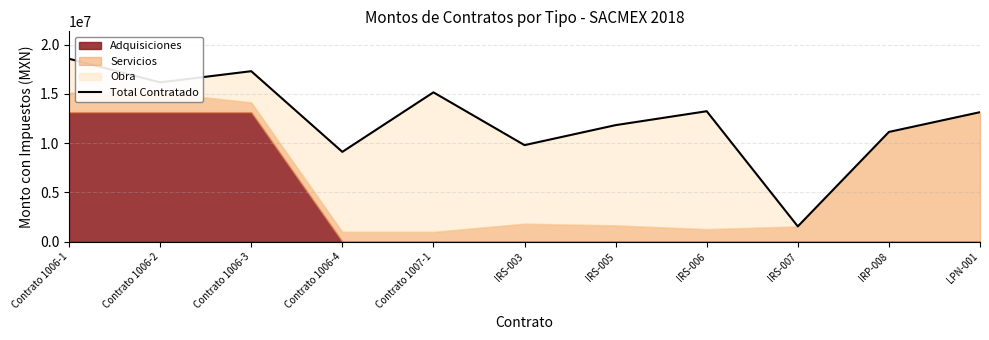

List the labels in order of value, largest first.

Contrato 1006-1, Contrato 1006-3, Contrato 1006-2, Contrato 1007-1, IRS-006, LPN-001, IRS-005, IRP-008, IRS-003, Contrato 1006-4, IRS-007